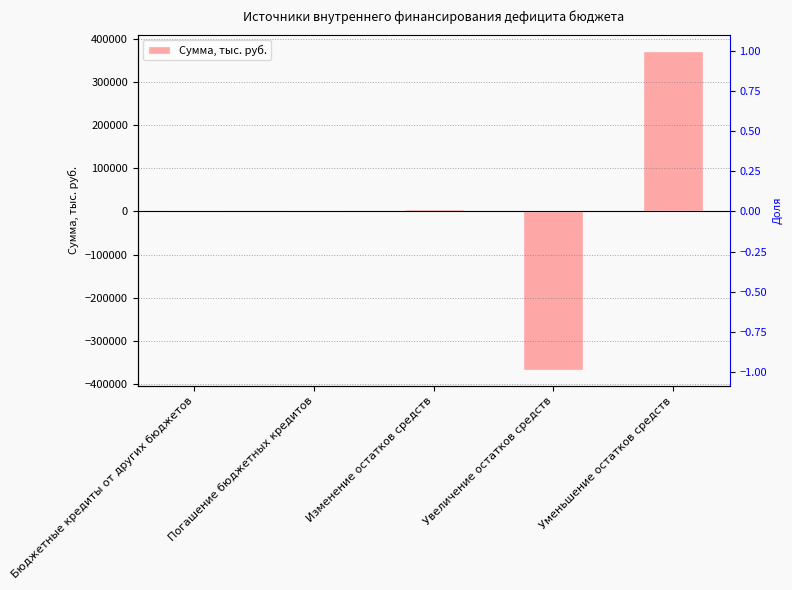

Is it true that the value at Уменьшение остатков средств is 642768.8?

False